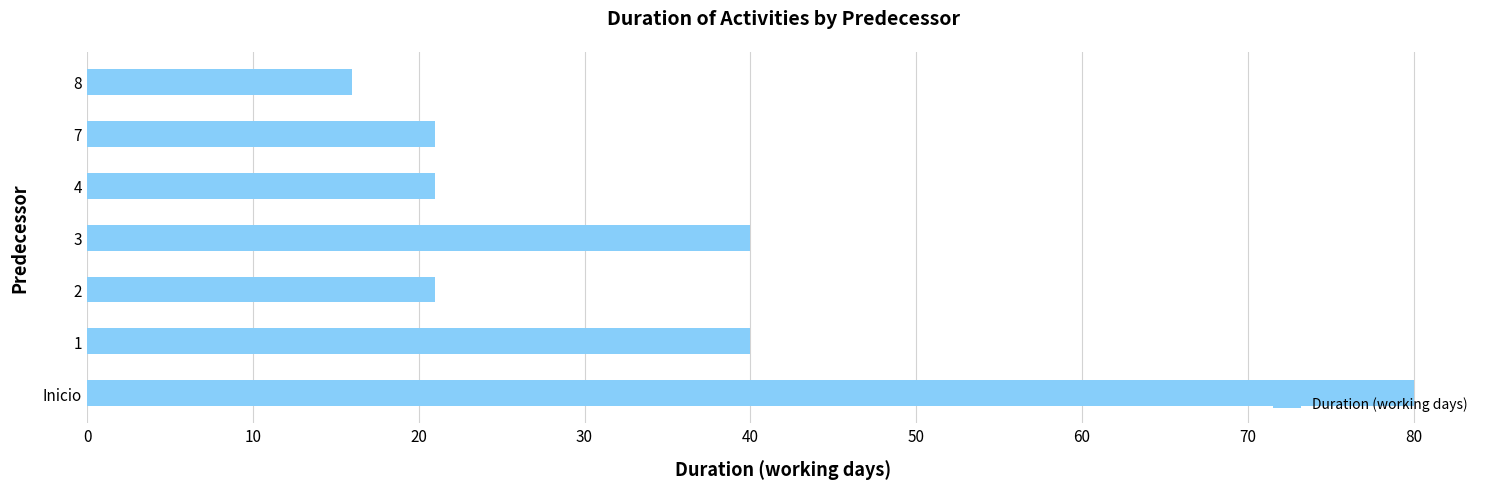

Count the number of data series in this chart.

1